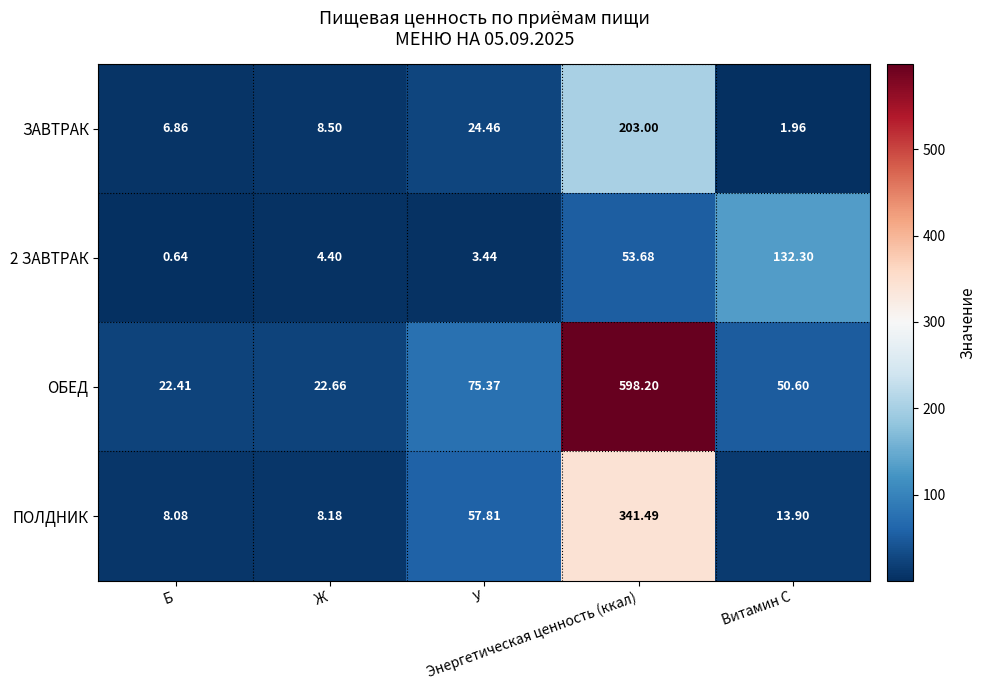

Between Энергетическая ценность (ккал) and Ж, which is larger?

Энергетическая ценность (ккал)